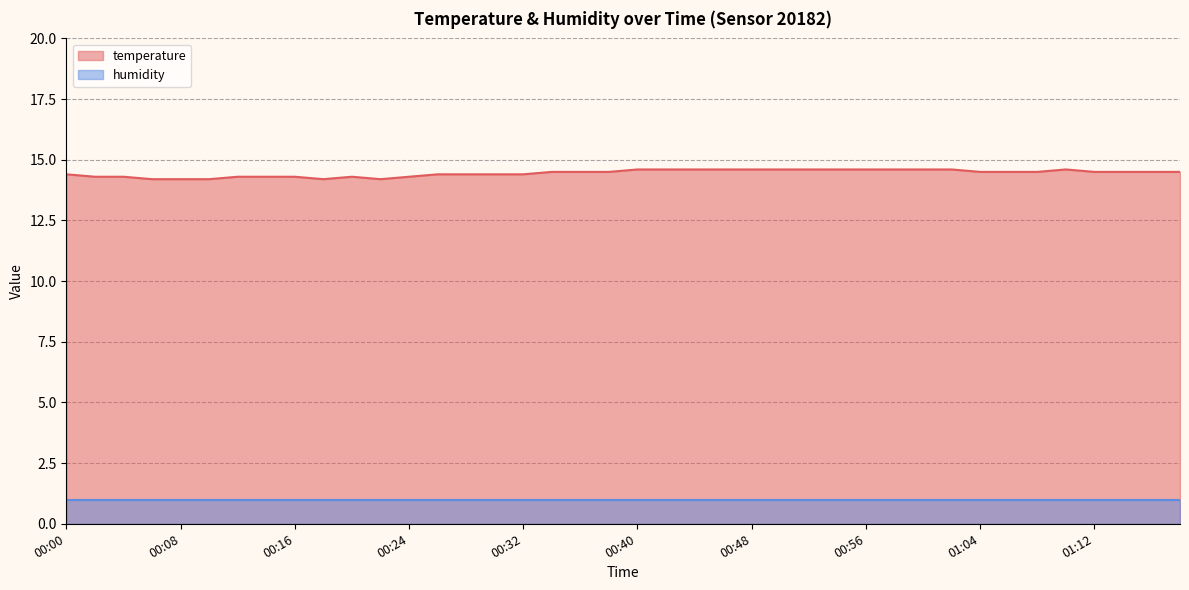

The chart shows a value of 14.5 at 01:06. True or false?

True